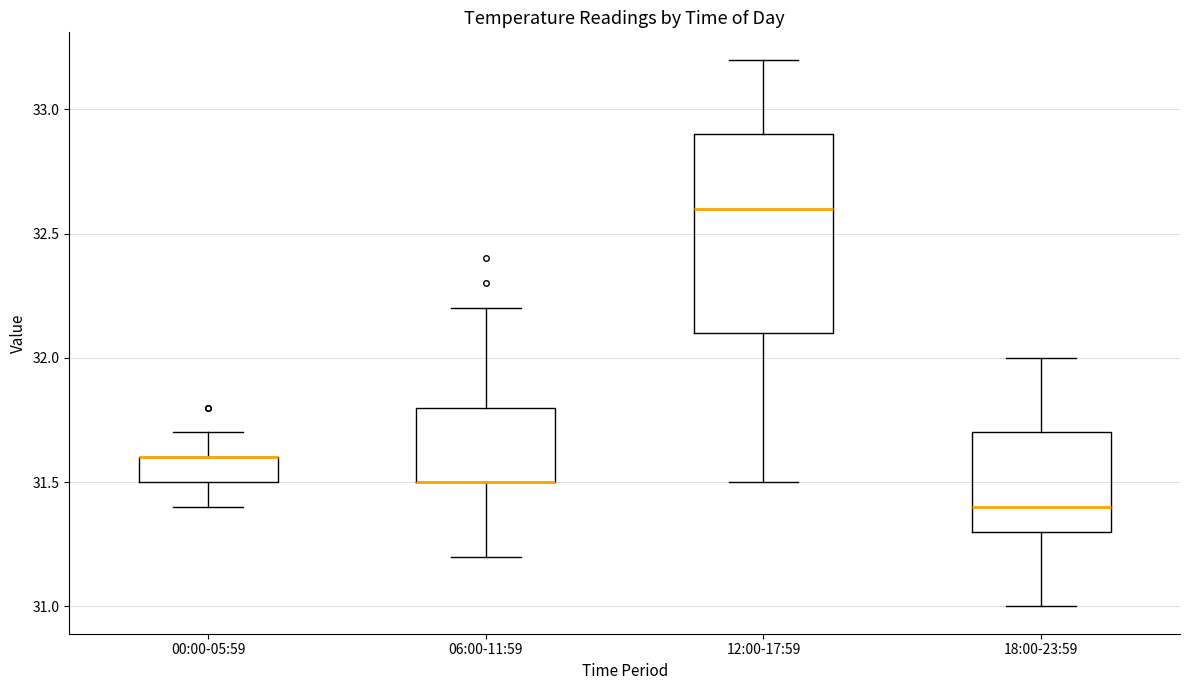

Reading left to right, transcribe this box plot: for each box, give where its median line is, the range the box spans, and where its two whiskers end, as read against the y-axis. The values are not printed on the chart, so give them approximately, as read against the axis.

00:00-05:59: median 31.6 (drawn on the box's upper edge), box 31.5 to 31.6, whiskers 31.4 to 31.7
06:00-11:59: median 31.5 (drawn on the box's lower edge), box 31.5 to 31.8, whiskers 31.2 to 32.2
12:00-17:59: median 32.6, box 32.1 to 32.9, whiskers 31.5 to 33.2
18:00-23:59: median 31.4, box 31.3 to 31.7, whiskers 31.0 to 32.0